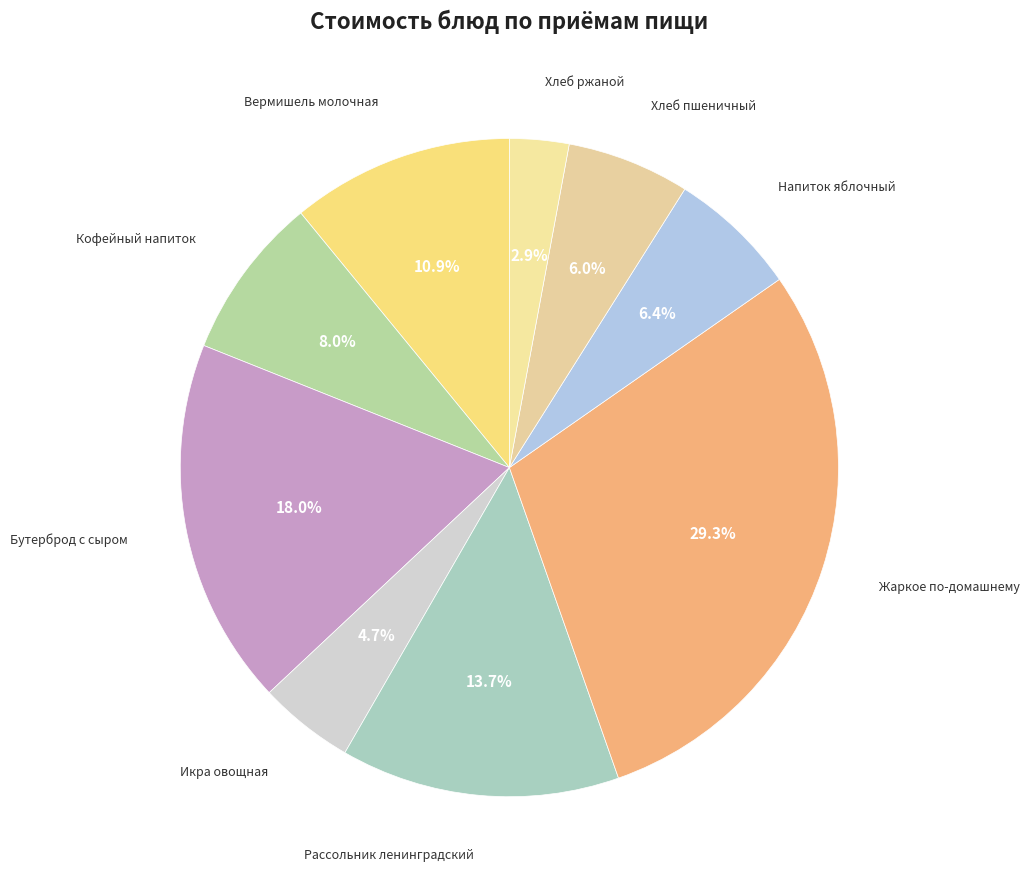

What is the largest slice in the pie chart?

Жаркое по-домашнему